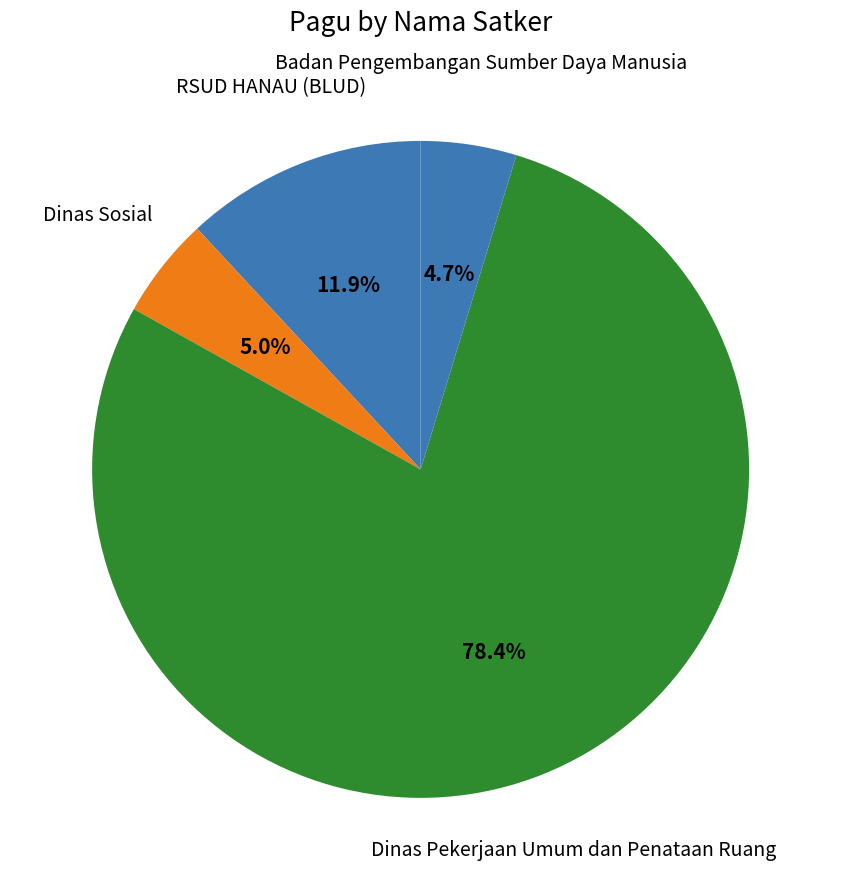

Is Badan Pengembangan Sumber Daya Manusia the majority of the pie?

No